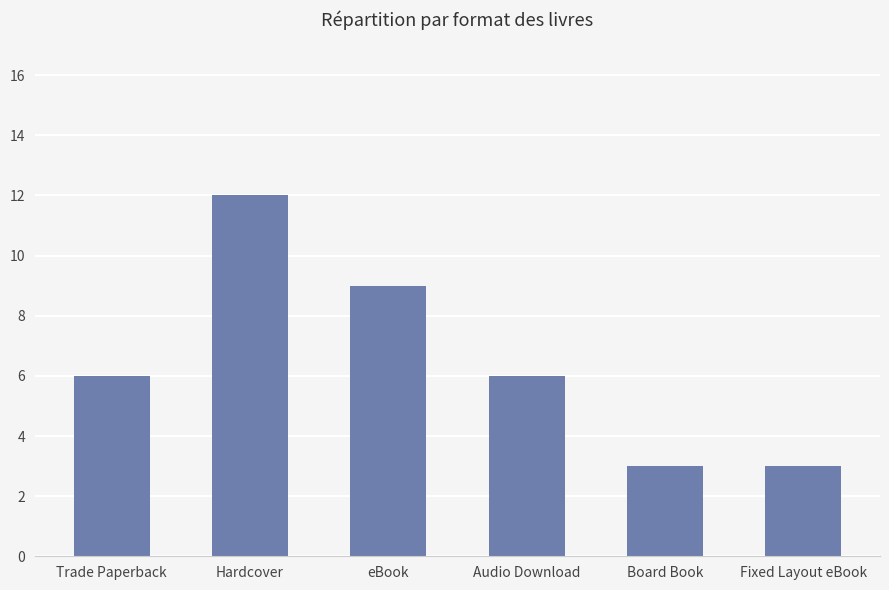

What is the minimum value shown in the chart?

3